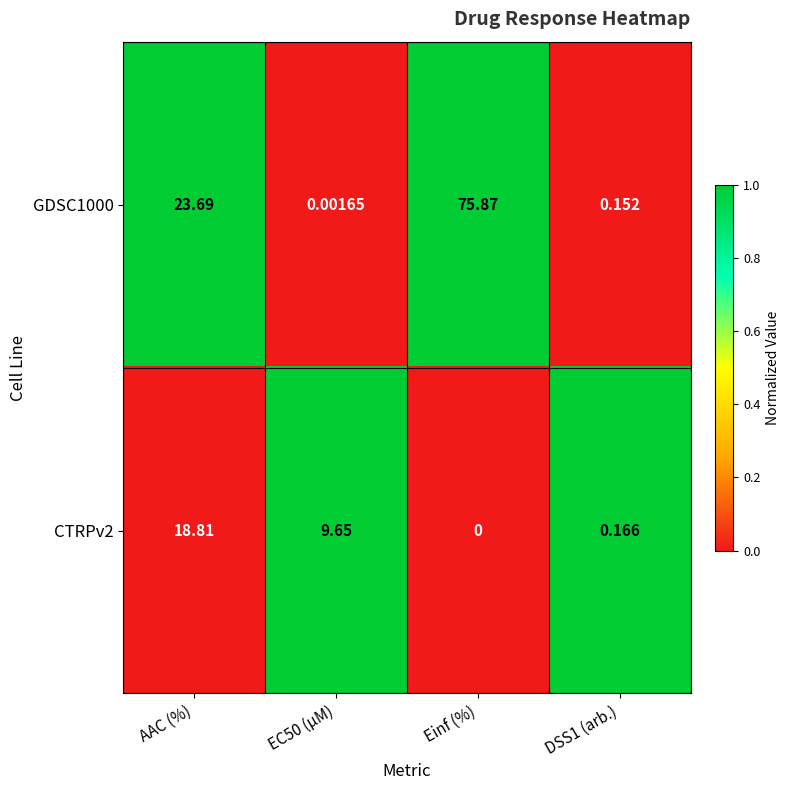

Is the value of CTRPv2 at AAC (%) greater than the value of GDSC1000 at AAC (%)?

No